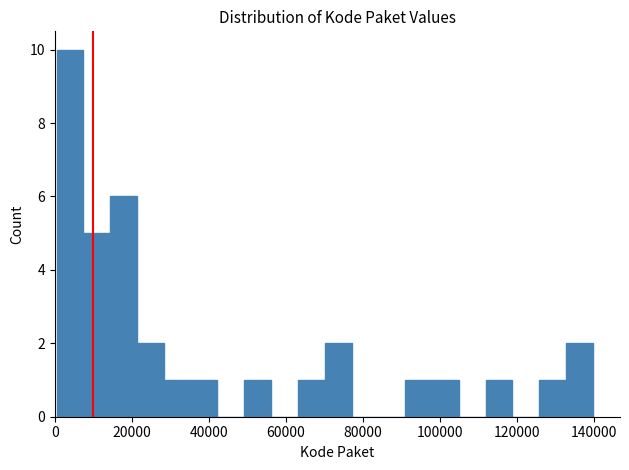

Read against the x-axis, roughly where is the centre of the tallest bar?

4000